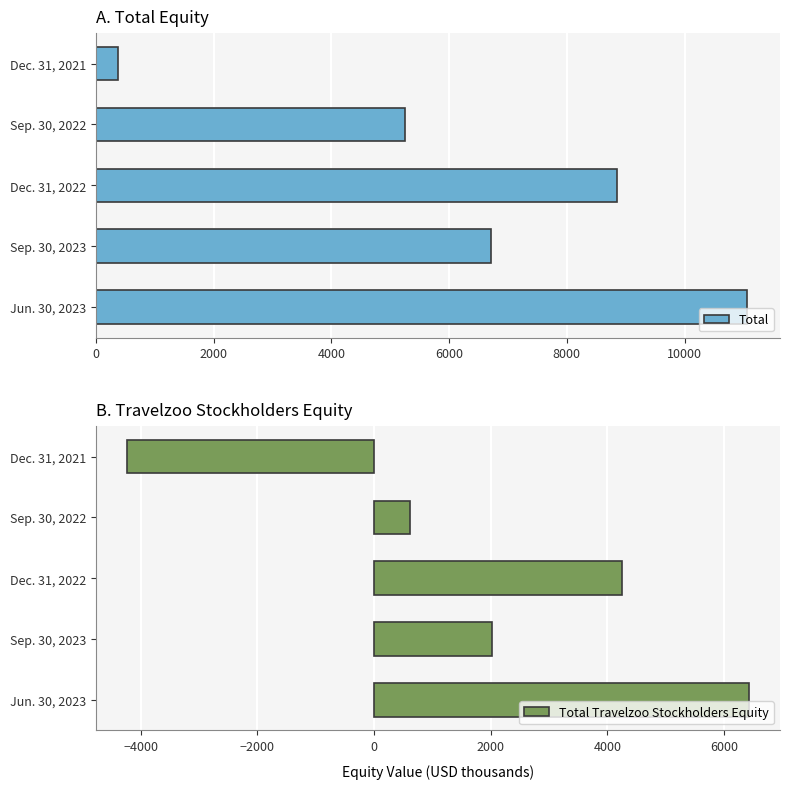

What is the maximum value for Total?

11069